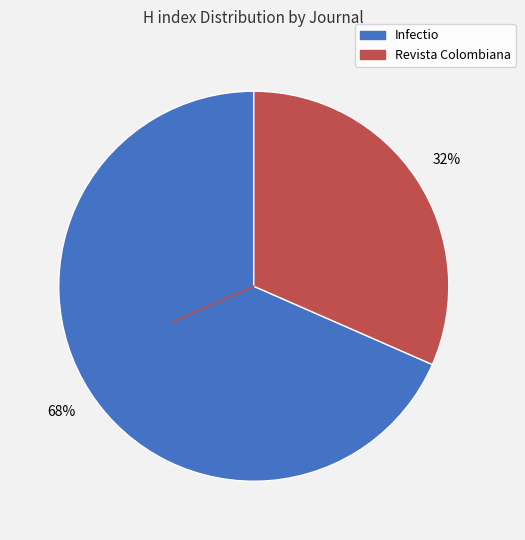

Does any single category account for the majority?

Yes